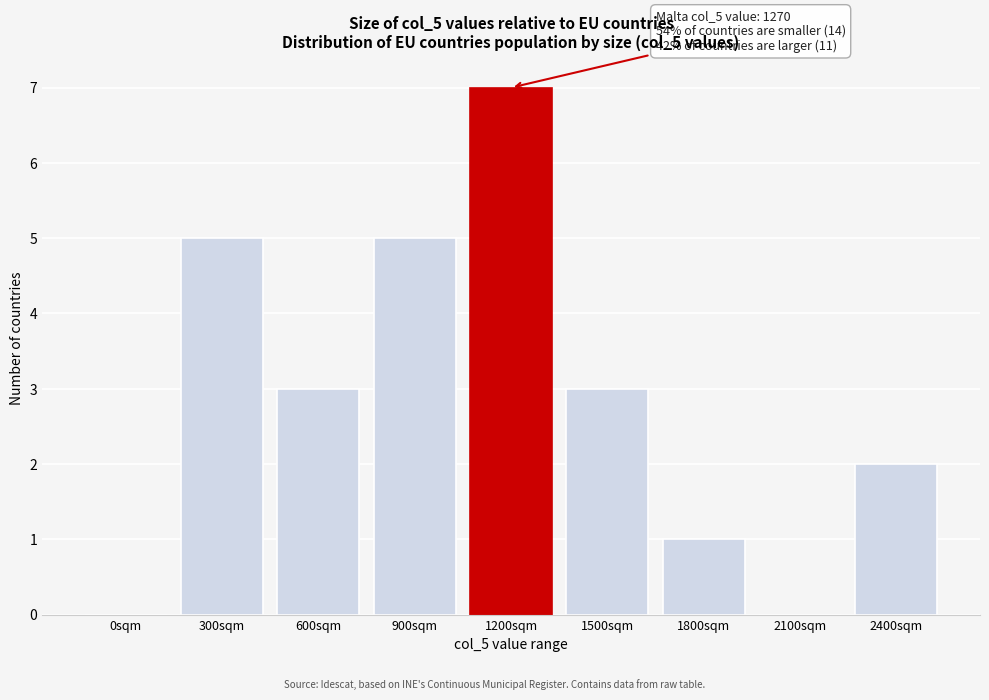

Reading right to left, list all the values displayed in this chart.

2400sqm=2	2100sqm=0	1800sqm=1	1500sqm=3	1200sqm=7	900sqm=5	600sqm=3	300sqm=5	0sqm=0